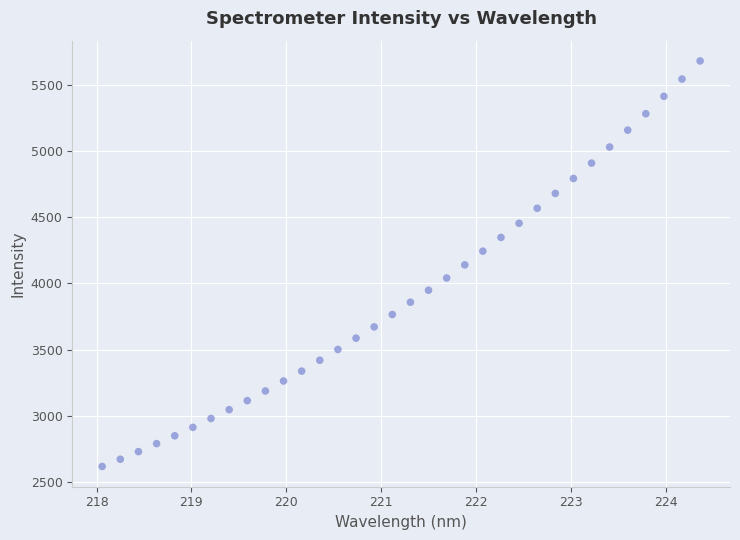

What is the range of X values (max minus min)?

6.3